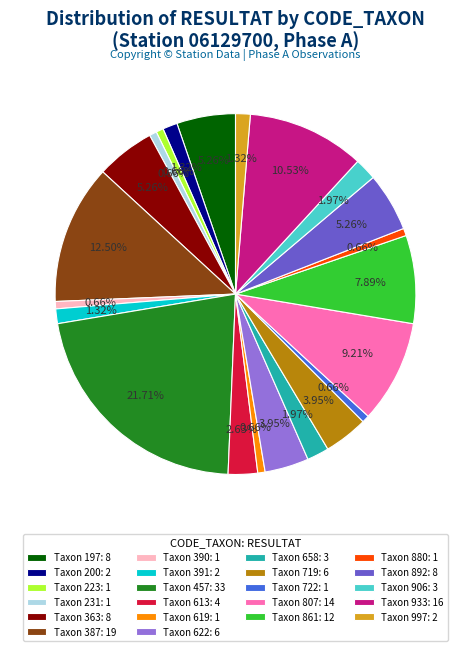

Do Taxon 906: 3 and Taxon 223: 1 together represent more than half of the pie?

No